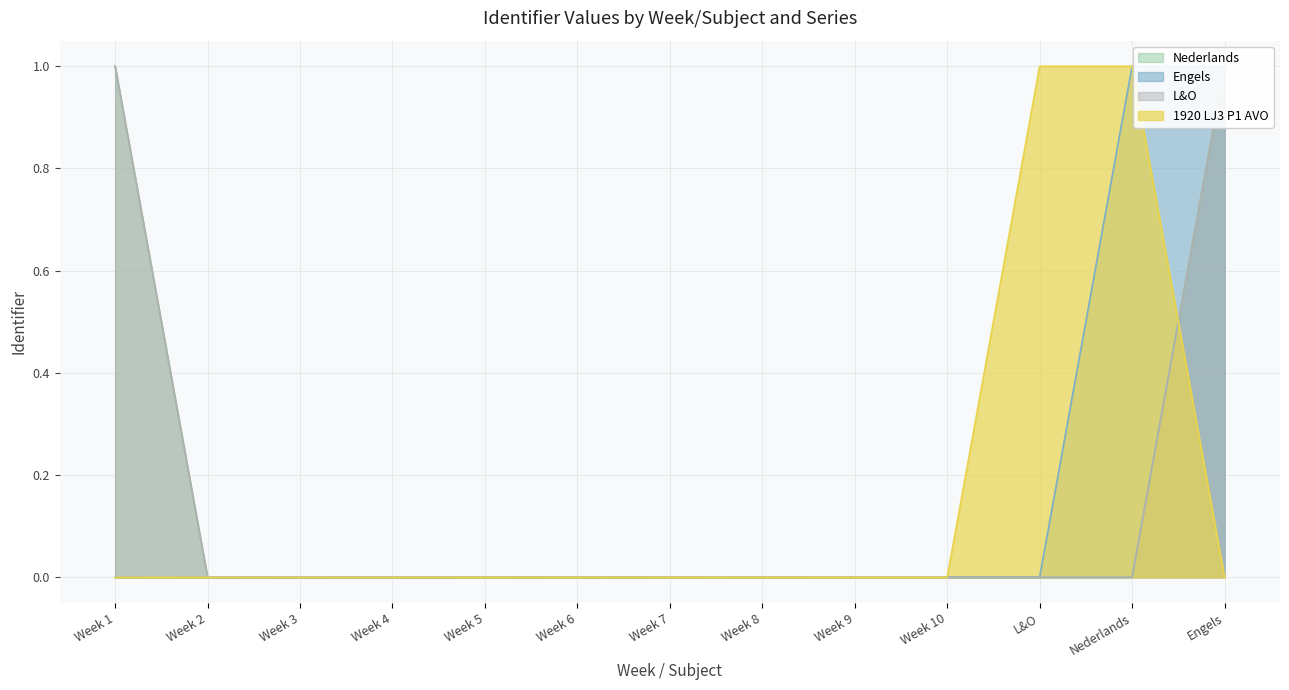

At which label is L&O closest to 0?

Week 2